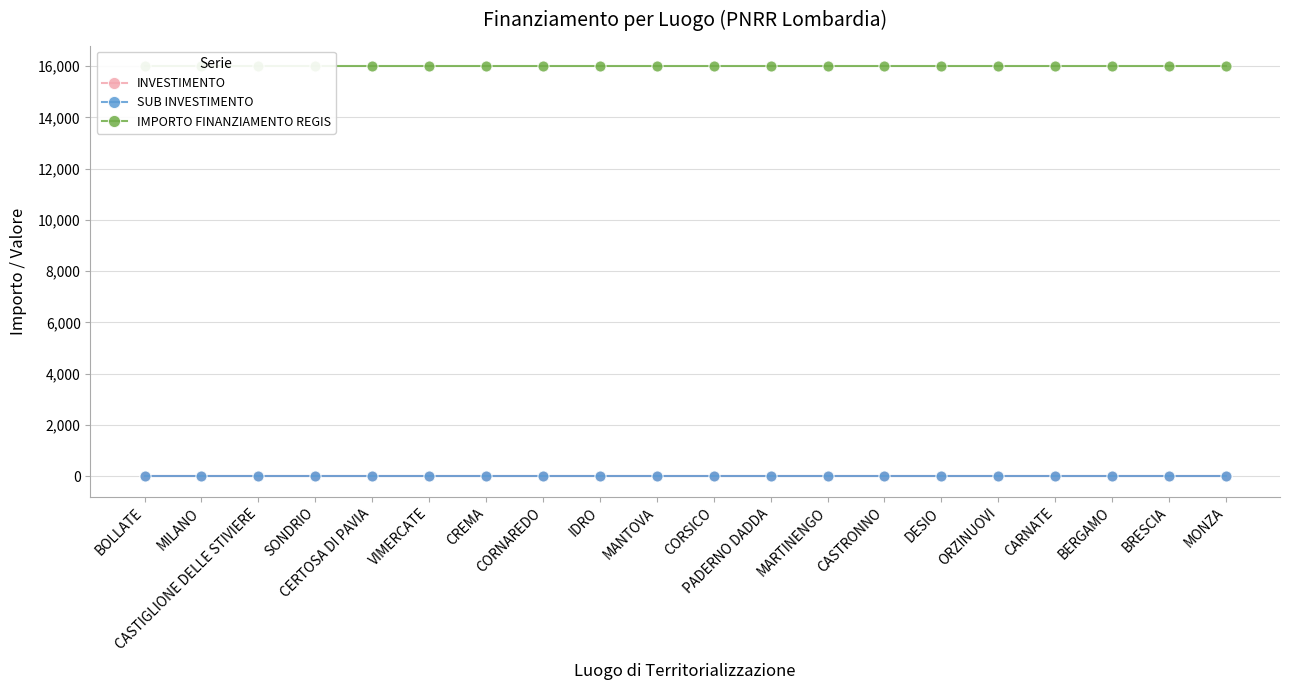

True or false: SUB INVESTIMENTO and IMPORTO FINANZIAMENTO REGIS intersect in this chart.

False